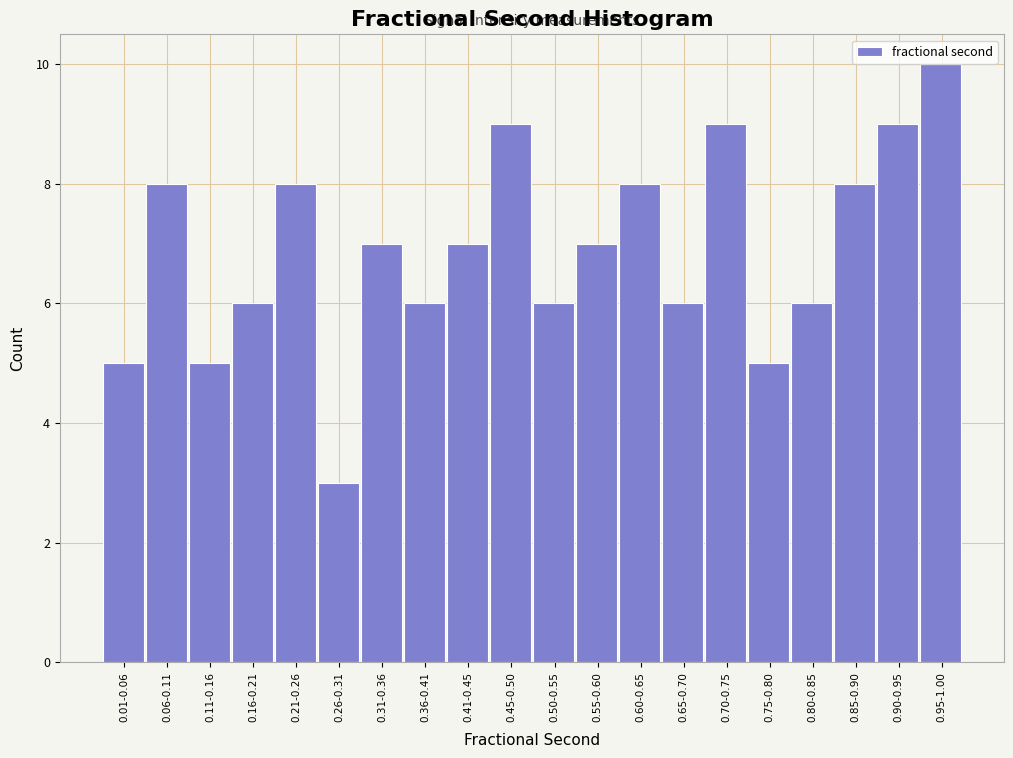

Reading left to right, what are all the values shown in this chart?

0.01-0.06=5	0.06-0.11=8	0.11-0.16=5	0.16-0.21=6	0.21-0.26=8	0.26-0.31=3	0.31-0.36=7	0.36-0.41=6	0.41-0.45=7	0.45-0.50=9	0.50-0.55=6	0.55-0.60=7	0.60-0.65=8	0.65-0.70=6	0.70-0.75=9	0.75-0.80=5	0.80-0.85=6	0.85-0.90=8	0.90-0.95=9	0.95-1.00=10